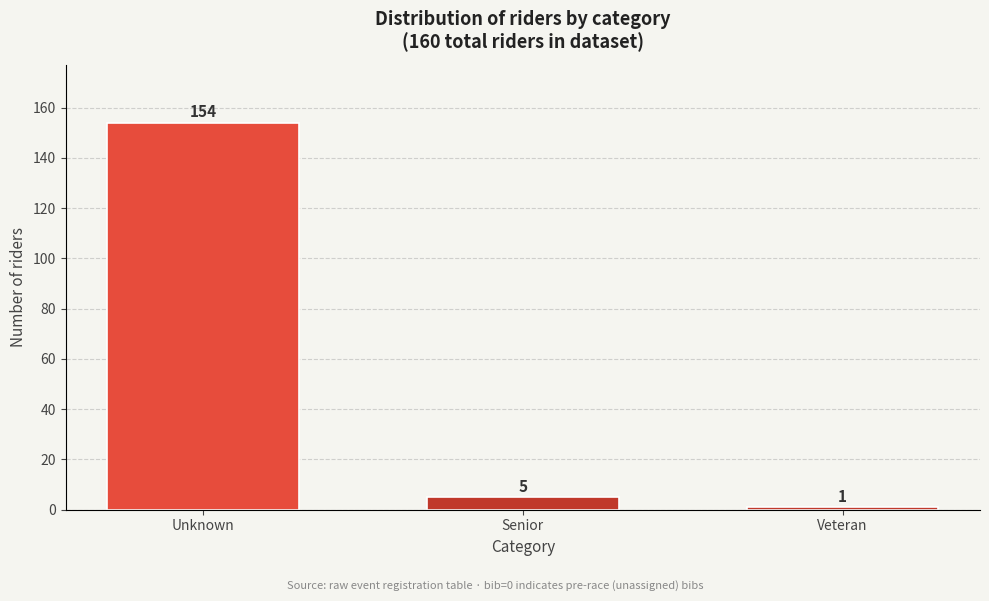

Reading left to right, list all the values displayed in this chart.

Unknown=154	Senior=5	Veteran=1